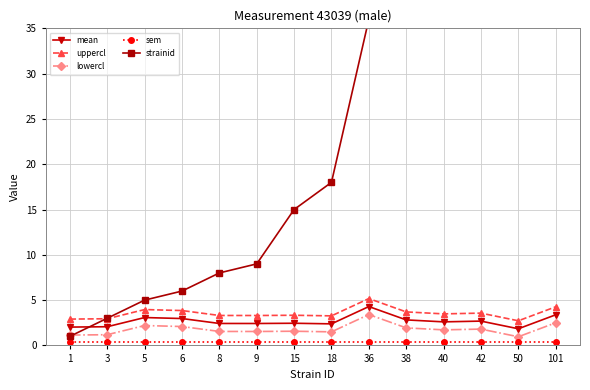

Reading left to right, extract all data points from this chart.

mean: 1=2.0	3=2.1	5=3.1	6=3.0	8=2.4	9=2.4	15=2.4	18=2.4	36=4.3	38=2.8	40=2.6	42=2.7	50=1.8	101=3.4
uppercl: 1=2.9	3=2.9	5=4.0	6=3.8	8=3.3	9=3.3	15=3.3	18=3.3	36=5.2	38=3.7	40=3.5	42=3.6	50=2.7	101=4.3
lowercl: 1=1.1	3=1.2	5=2.2	6=2.1	8=1.5	9=1.5	15=1.6	18=1.5	36=3.4	38=1.9	40=1.7	42=1.8	50=1.0	101=2.5
sem: 1=0.4	3=0.4	5=0.4	6=0.4	8=0.4	9=0.4	15=0.4	18=0.4	36=0.4	38=0.4	40=0.4	42=0.4	50=0.4	101=0.4
strainid: 1=1.0	3=3.0	5=5.0	6=6.0	8=8.0	9=9.0	15=15.0	18=18.0	36=36.0	38=38.0	40=40.0	42=42.0	50=50.0	101=101.0